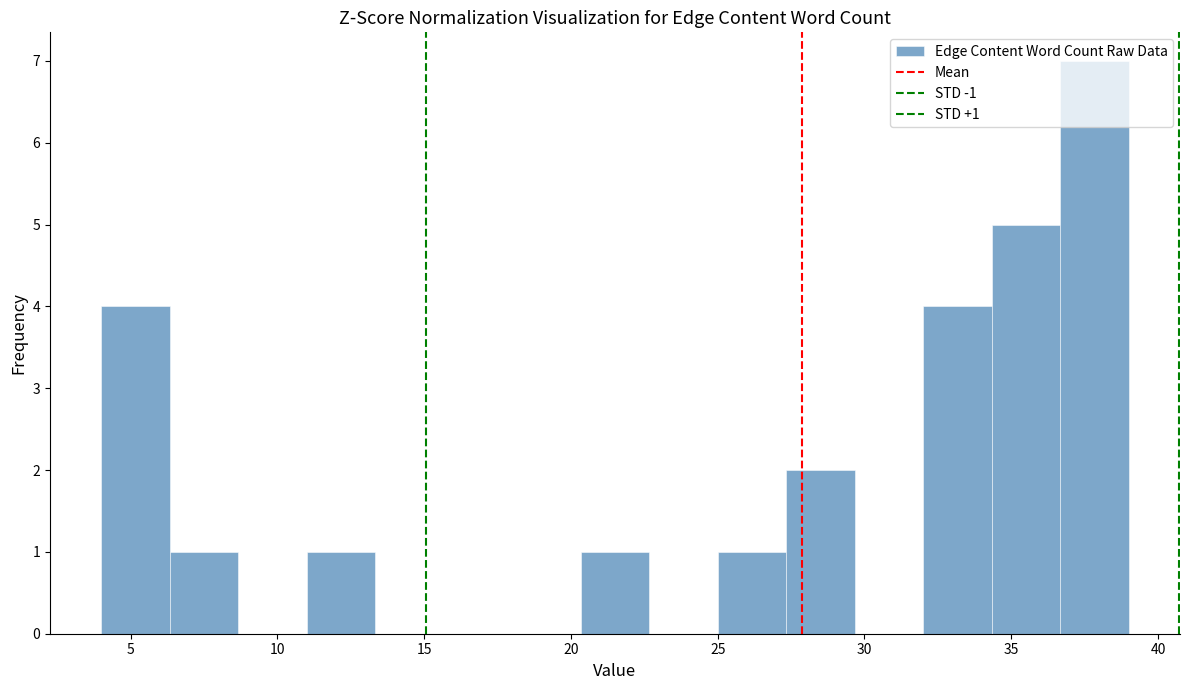

Over which range of the x-axis is the bar tallest?

36.5 to 39.0